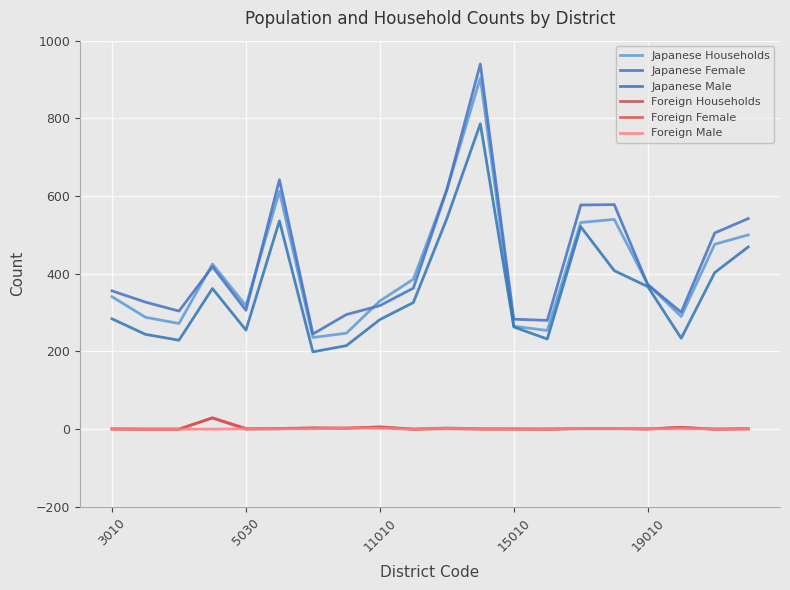

Which category has the highest value across all series?

11